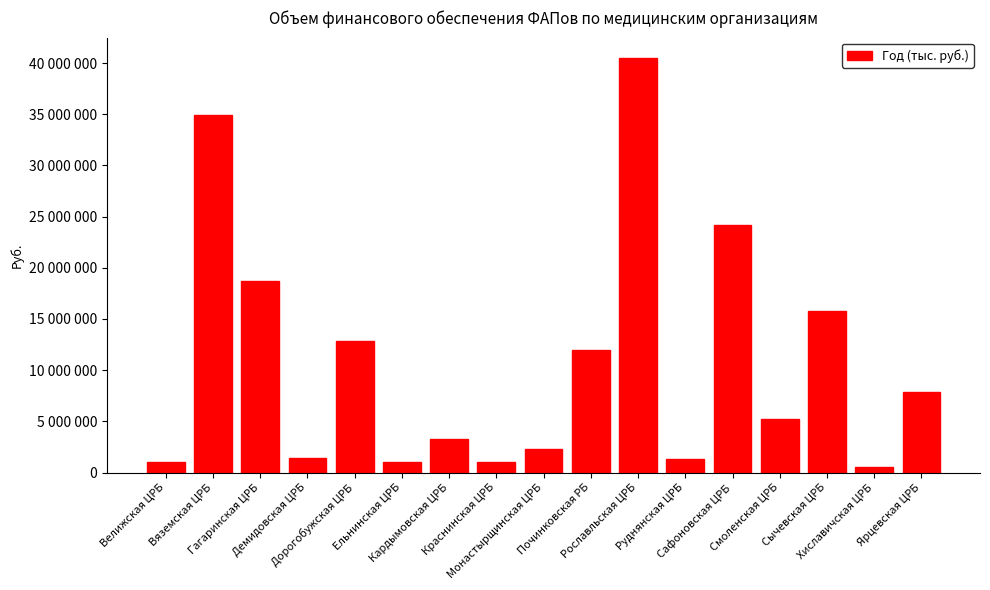

Reading left to right, transcribe all the data shown in this chart.

Велижская ЦРБ=1015496	Вяземская ЦРБ=34905426	Гагаринская ЦРБ=18703355	Демидовская ЦРБ=1416643	Дорогобужская ЦРБ=12864091	Ельнинская ЦРБ=1031060	Кардымовская ЦРБ=3282827	Краснинская ЦРБ=1002037	Монастырщинская ЦРБ=2331506	Починковская РБ=11982526	Рославльская ЦРБ=40459501	Руднянская ЦРБ=1348862	Сафоновская ЦРБ=24186975	Смоленская ЦРБ=5212360	Сычевская ЦРБ=15733969	Хиславичская ЦРБ=526626	Ярцевская ЦРБ=7899727